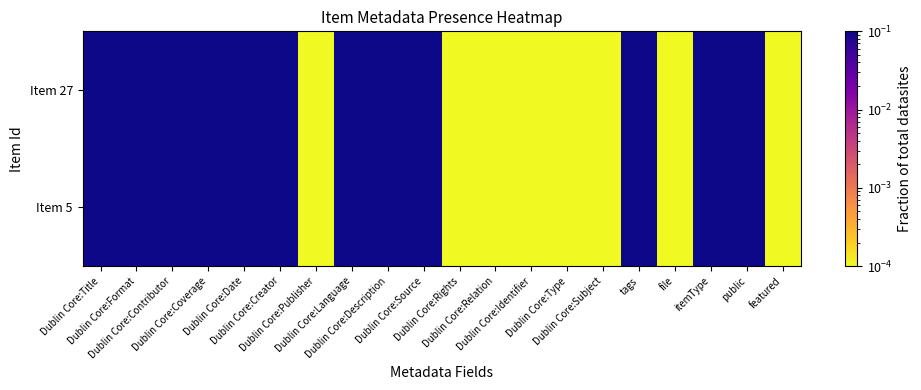

How many distinct data groups are displayed?

2